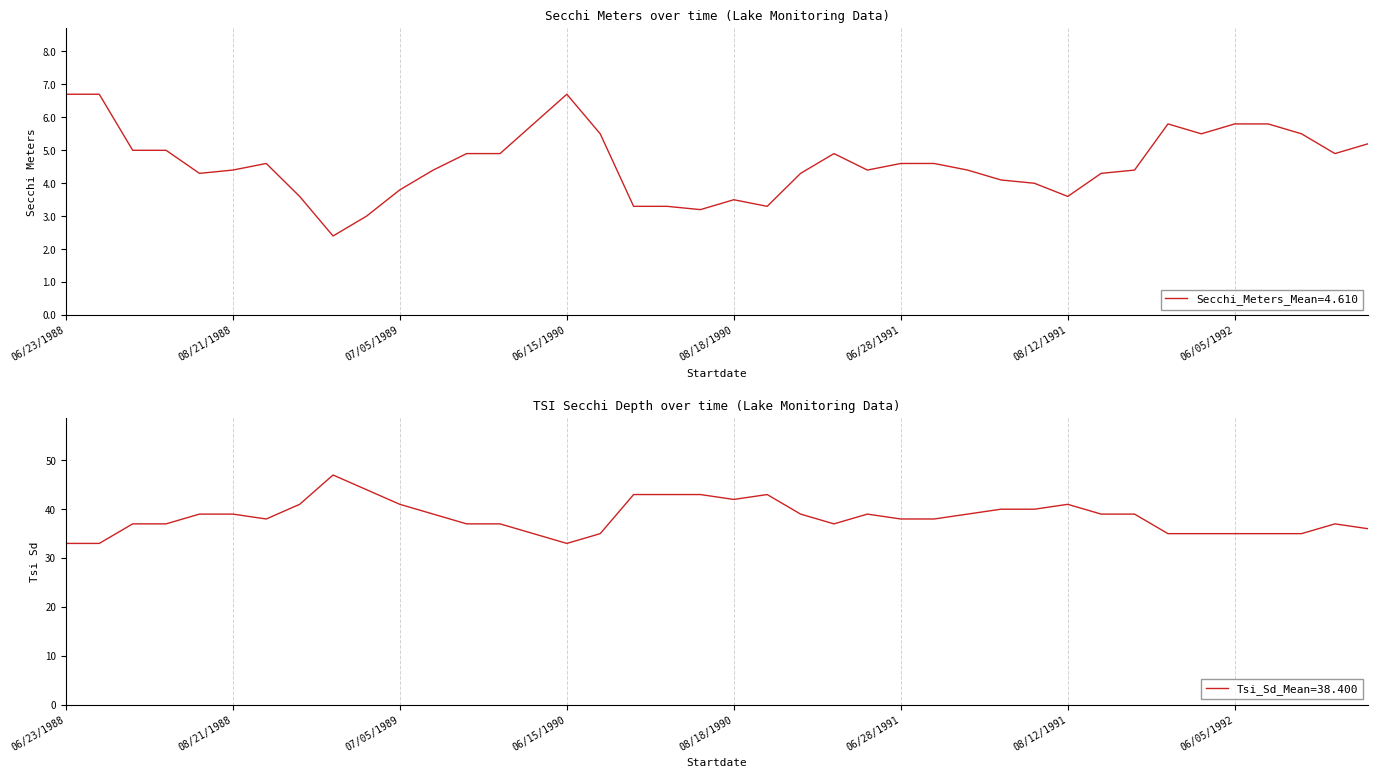

At which label does Tsi Sd reach its peak?

06/16/1989